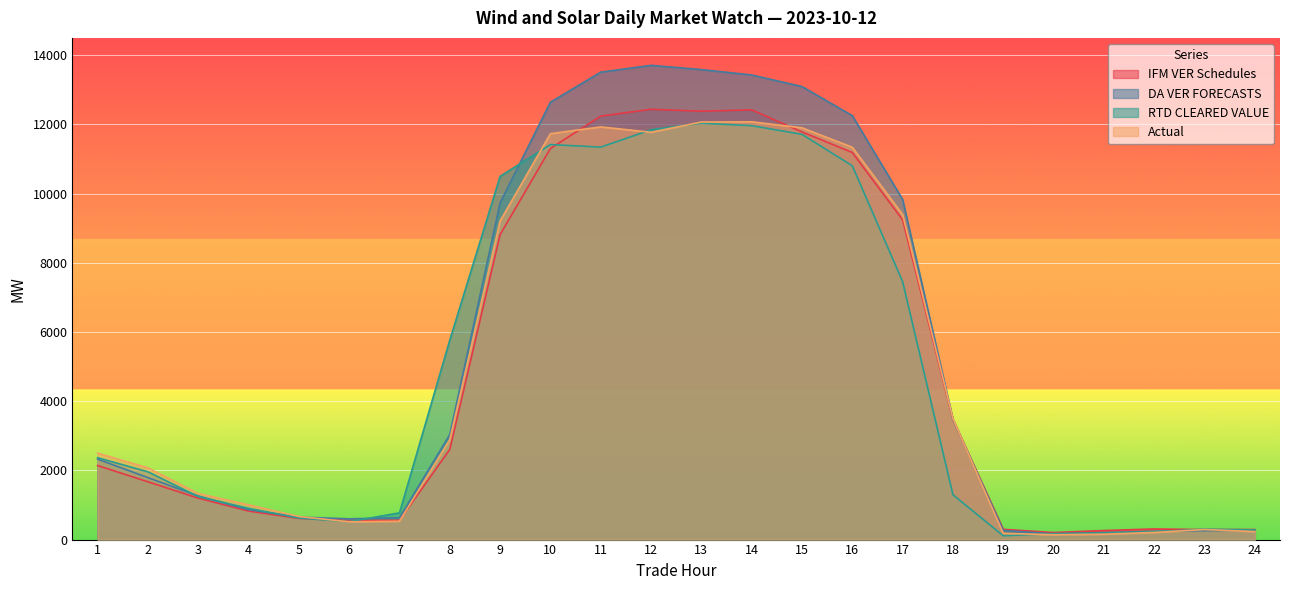

What is the difference between the maximum and minimum values in the IFM VER Schedules series?

12232.5